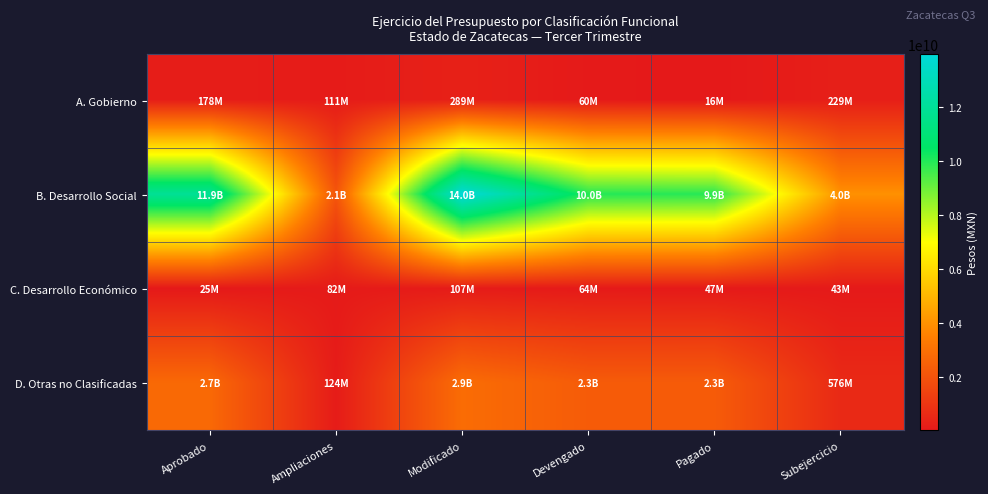

Which series has the largest total across all categories?

B. Desarrollo Social